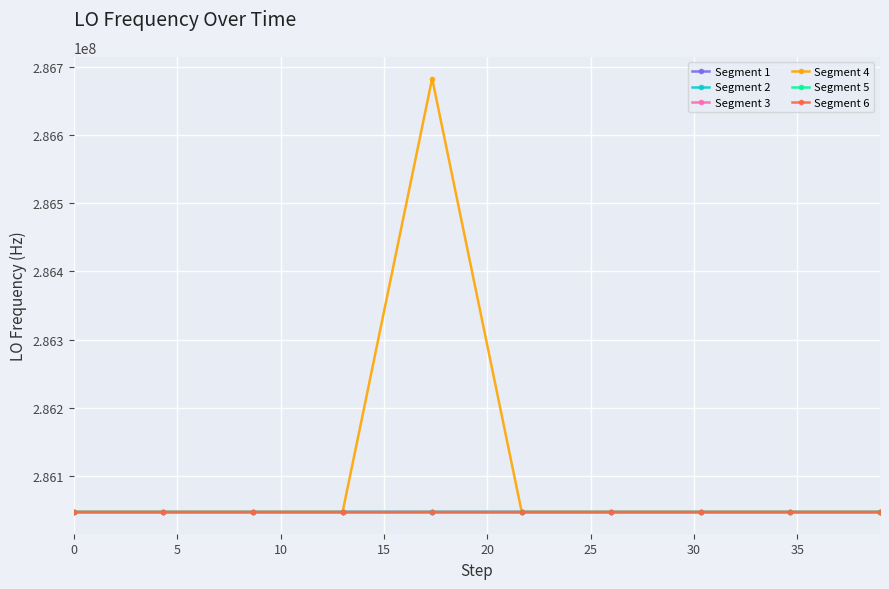

What is the minimum value for Segment 4?

286047000.1